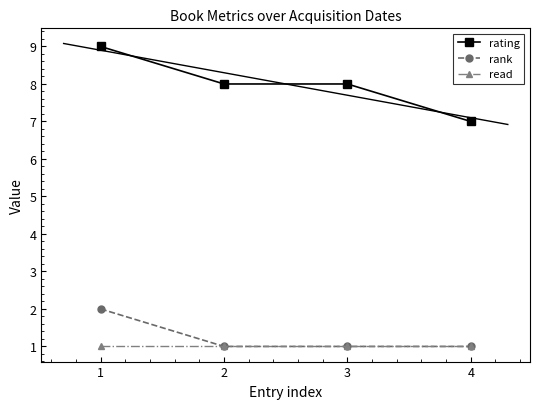

What is the spread (max minus min) of values at 3?

7